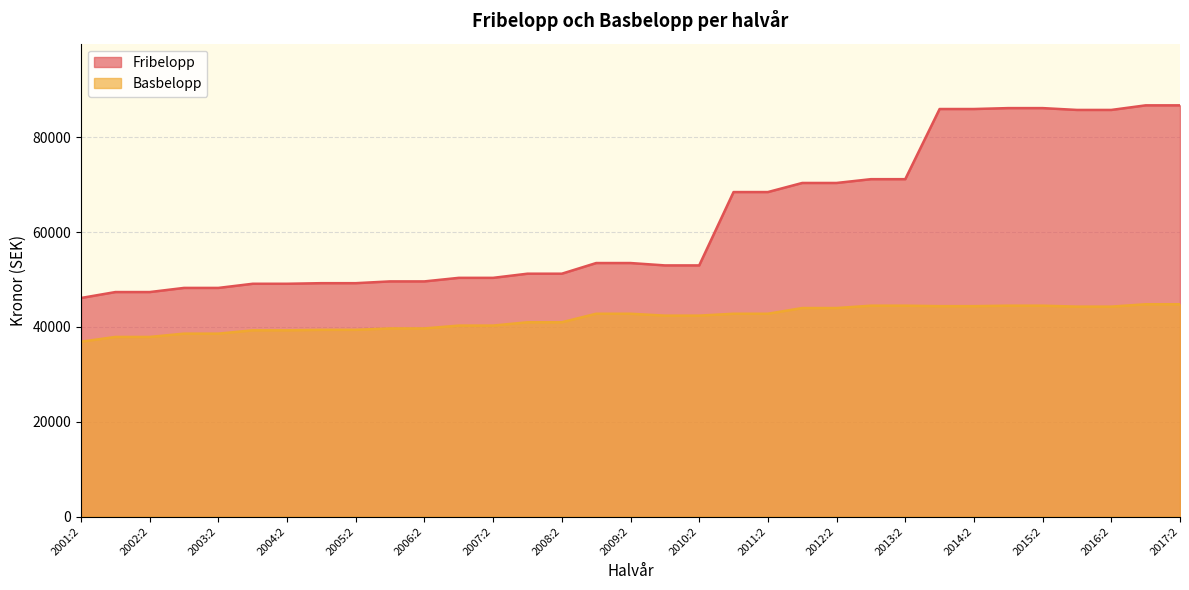

What is the spread (max minus min) of values at 2012:2?

26400